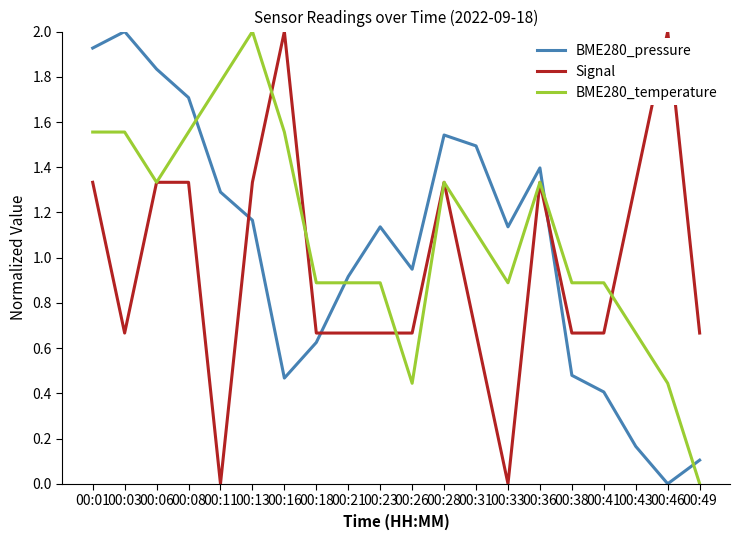

How many lines are shown in the chart?

3